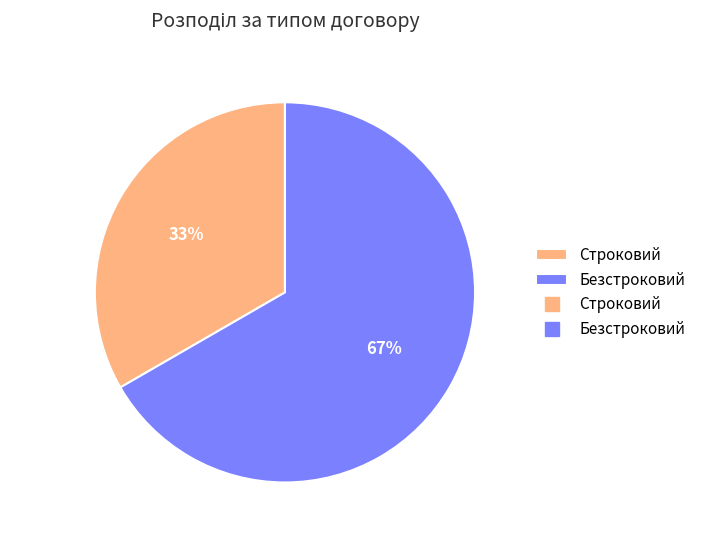

To the nearest percent, what is the combined percentage of Строковий and Безстроковий?

100%